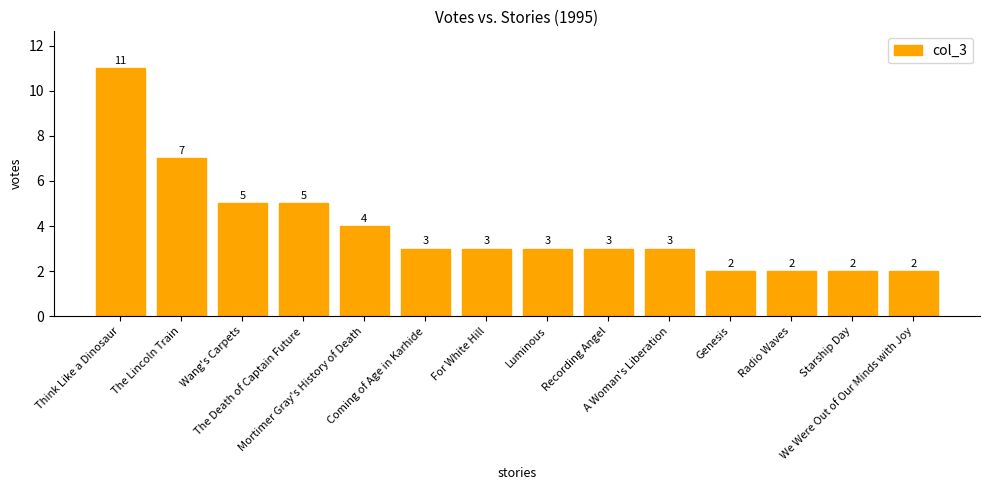

Reading right to left, list all the values displayed in this chart.

2	2	2	2	3	3	3	3	3	4	5	5	7	11